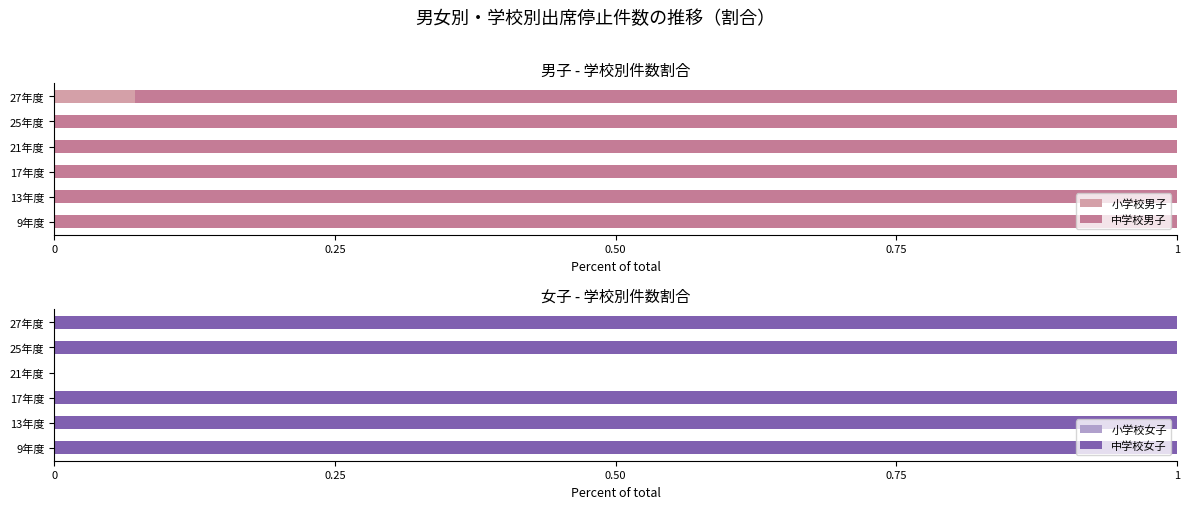

The value of 小学校男子 at 25年度 is 0.0. True or false?

True